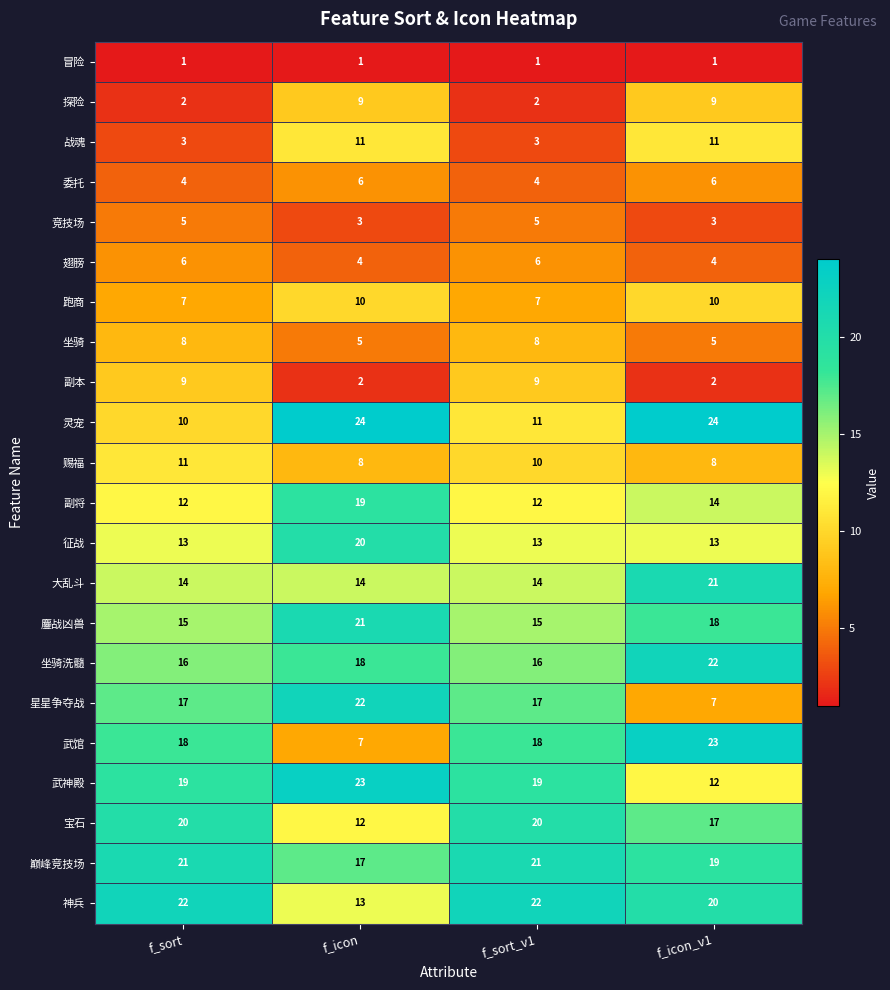

What is the difference between the maximum and minimum values in the 星星争夺战 series?

15